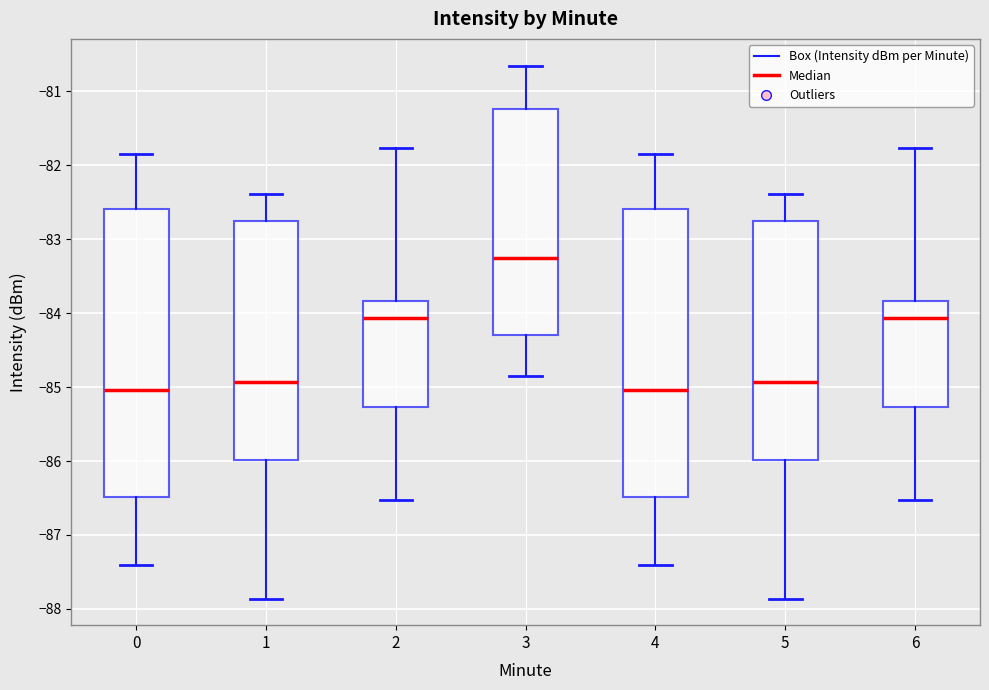

Reading left to right, transcribe this box plot: for each box, give where its median line is, the range the box spans, and where its two whiskers end, as read against the y-axis. The values are not printed on the chart, so give them approximately, as read against the axis.

0: median -85.0, box -86.5 to -82.6, whiskers -87.4 to -81.8
1: median -84.9, box -86.0 to -82.7, whiskers -87.9 to -82.4
2: median -84.1, box -85.3 to -83.8, whiskers -86.5 to -81.8
3: median -83.3, box -84.3 to -81.2, whiskers -84.8 to -80.6
4: median -85.0, box -86.5 to -82.6, whiskers -87.4 to -81.8
5: median -84.9, box -86.0 to -82.7, whiskers -87.9 to -82.4
6: median -84.1, box -85.3 to -83.8, whiskers -86.5 to -81.8